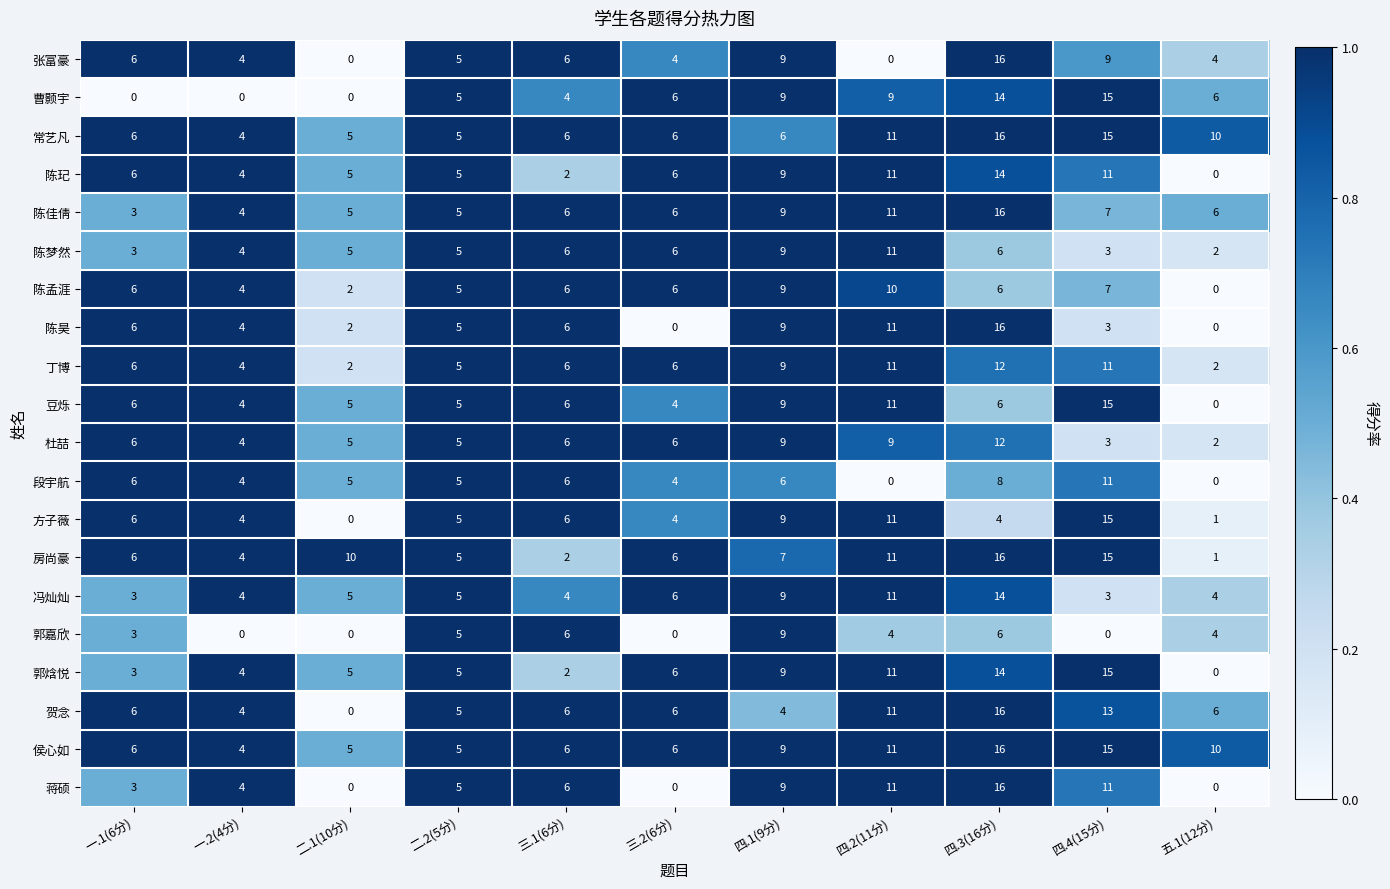

What value does the 郭焓悦 series have at 三.2(6分), to the nearest 5?

5